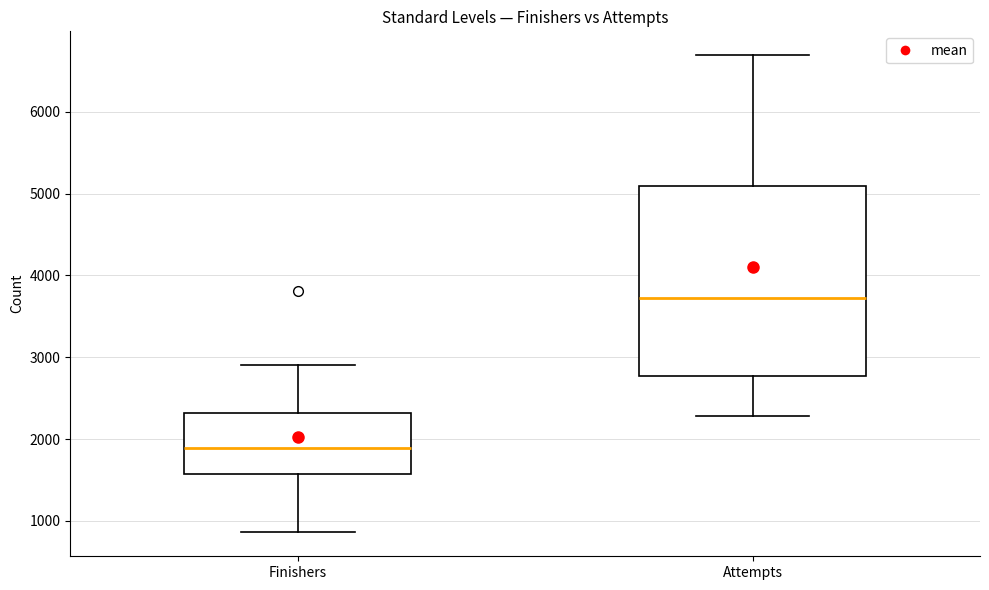

Reading left to right, transcribe this box plot: for each box, give where its median line is, the range the box spans, and where its two whiskers end, as read against the y-axis. The values are not printed on the chart, so give them approximately, as read against the axis.

Finishers: median 1900, box 1600 to 2300, whiskers 900 to 2900
Attempts: median 3700, box 2800 to 5100, whiskers 2300 to 6700